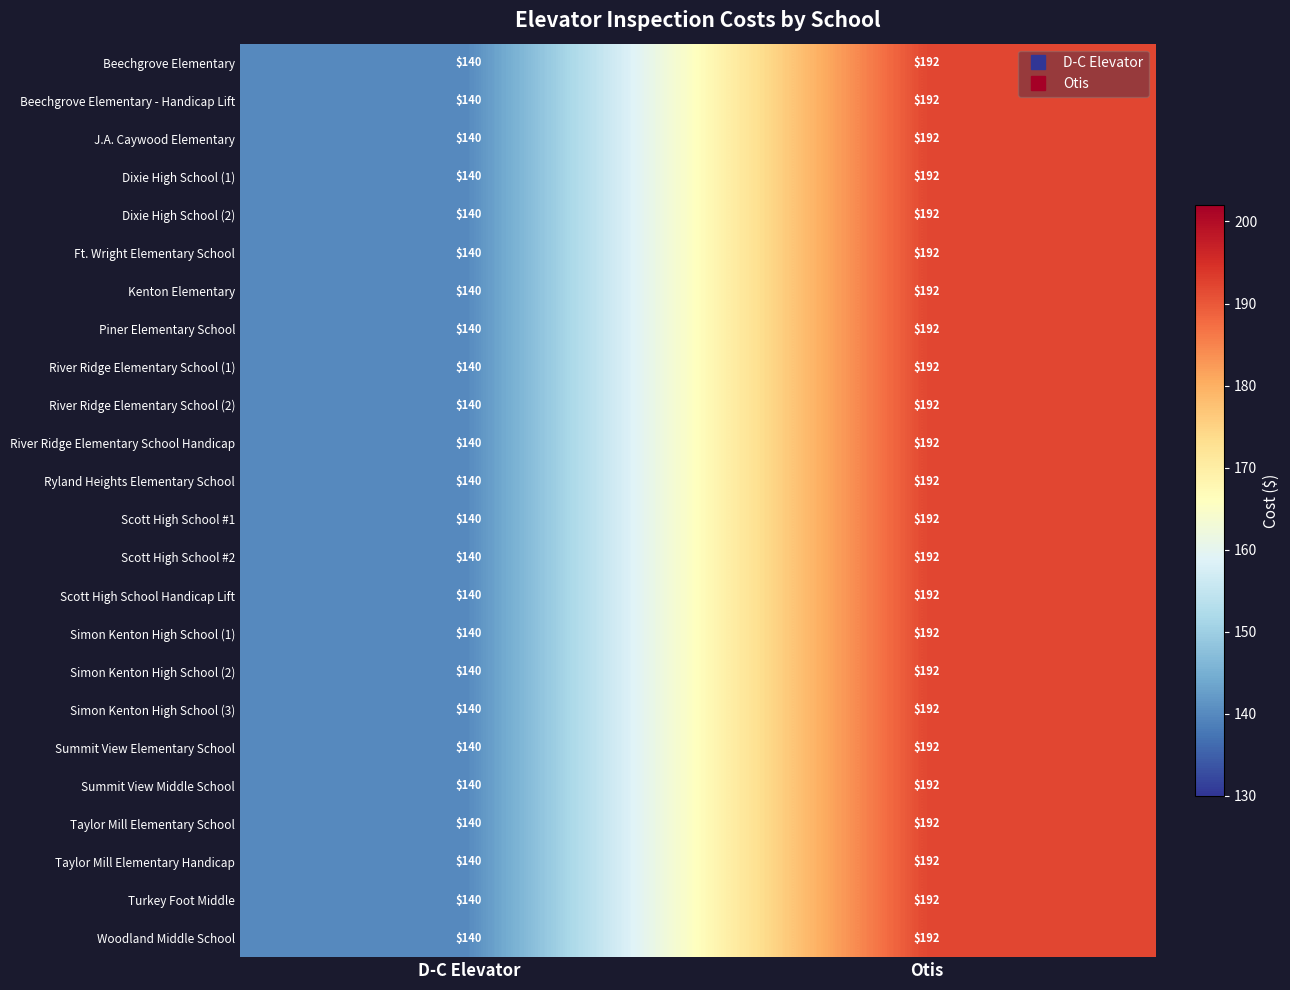

What is the total value across all series at D-C Elevator?

3360